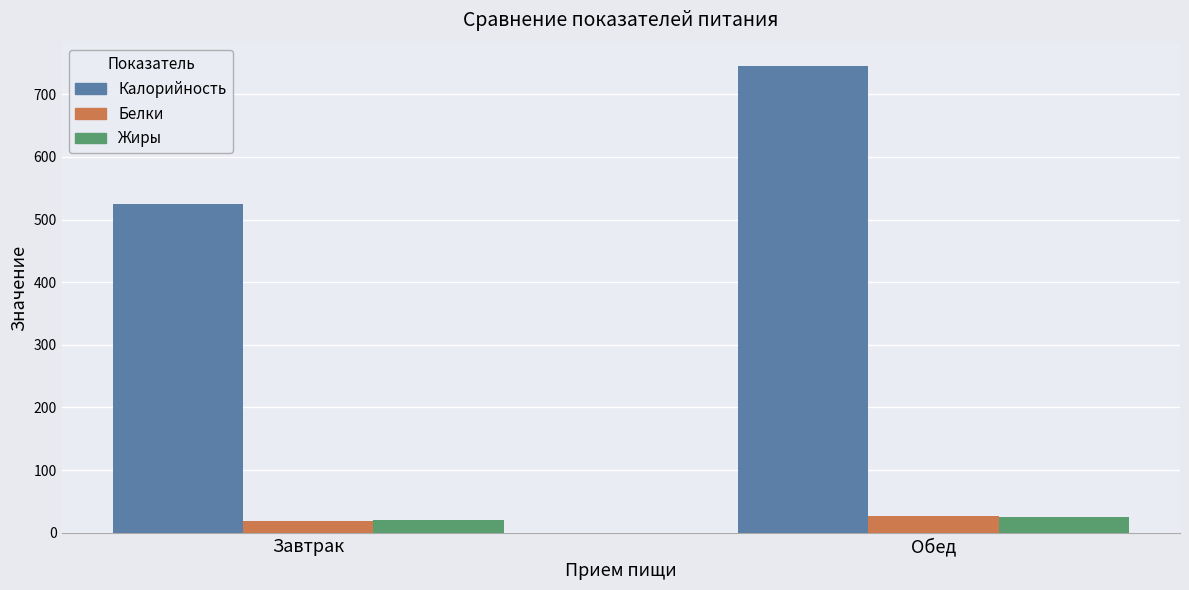

What is the average value of the Жиры series?

22.8